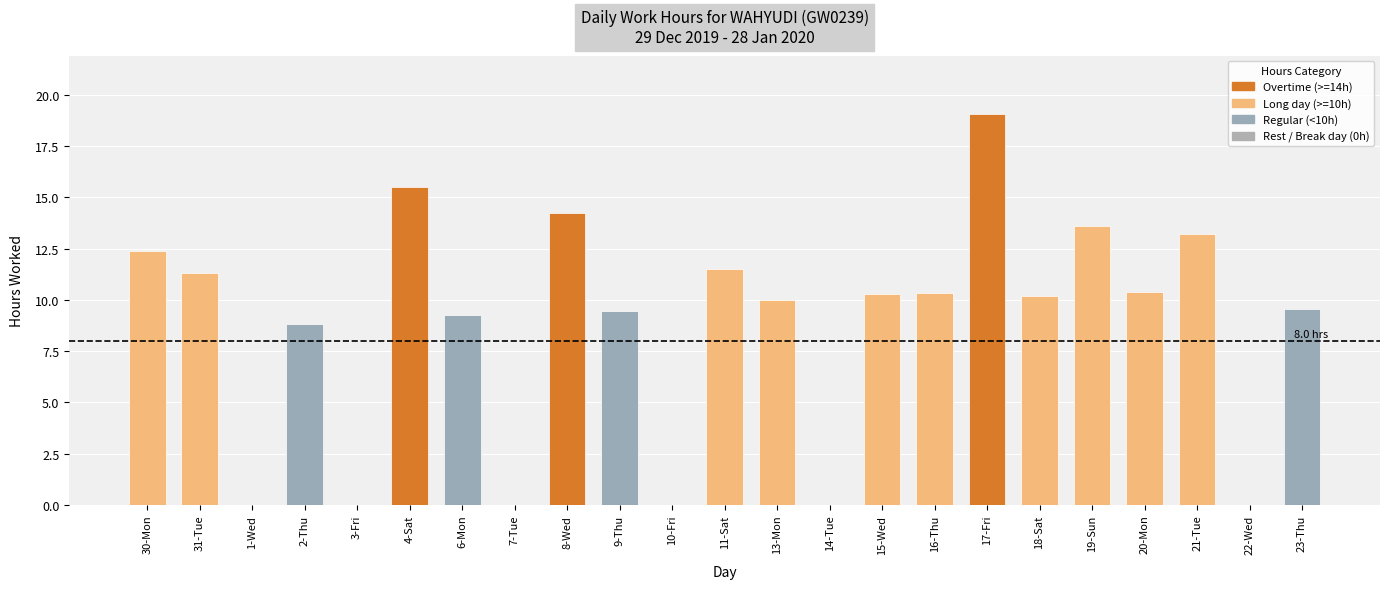

True or false: the data shows 14.2 at 8-Wed.

True